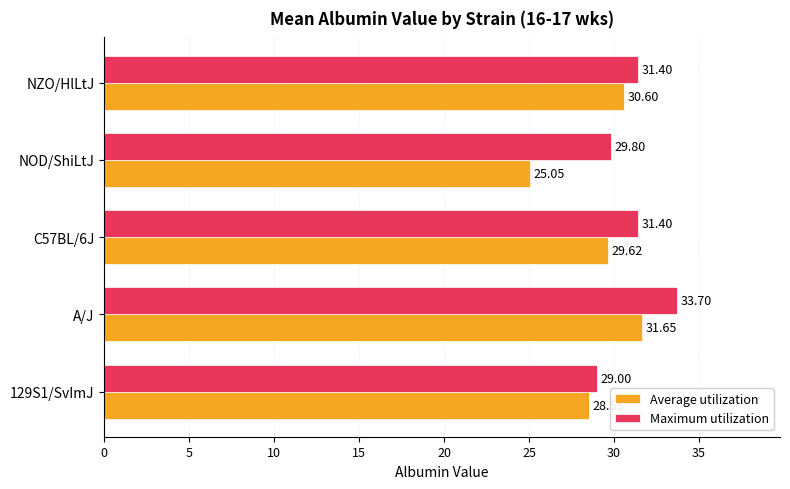

At how many categories does at least one series exceed 27?

5